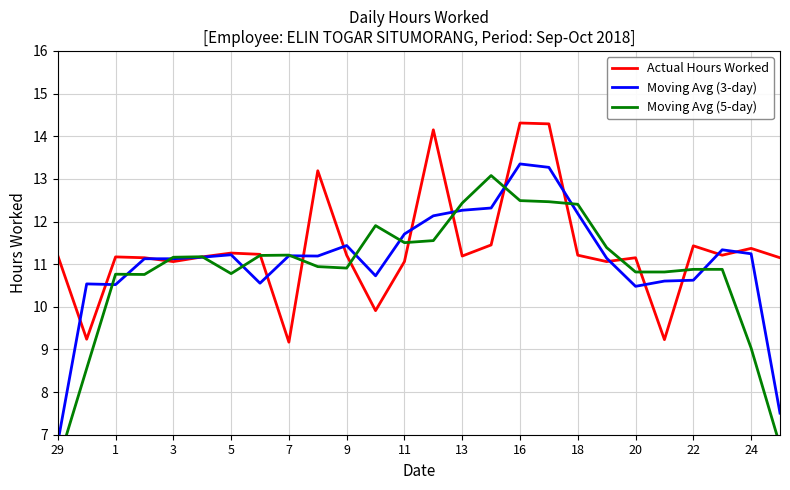

What is the maximum value for Actual Hours Worked?

14.3